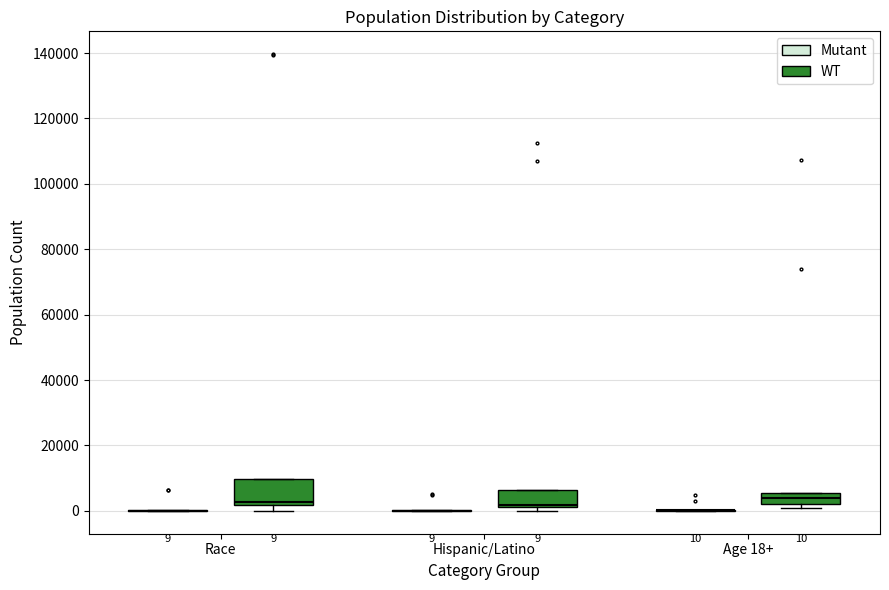

Which box is the tallest, from its lower edge to its upper edge?

Race (WT)